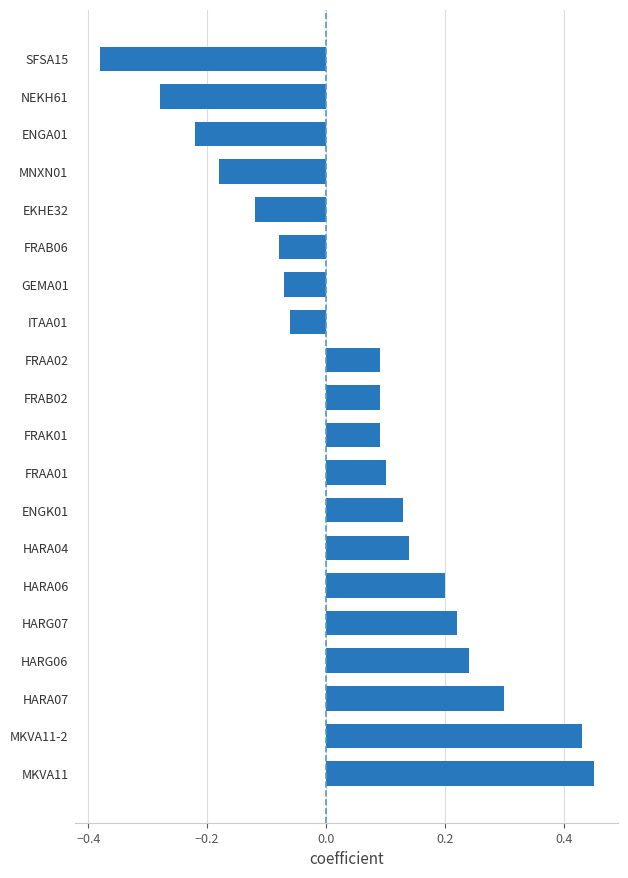

What is the sum of all values?

1.1